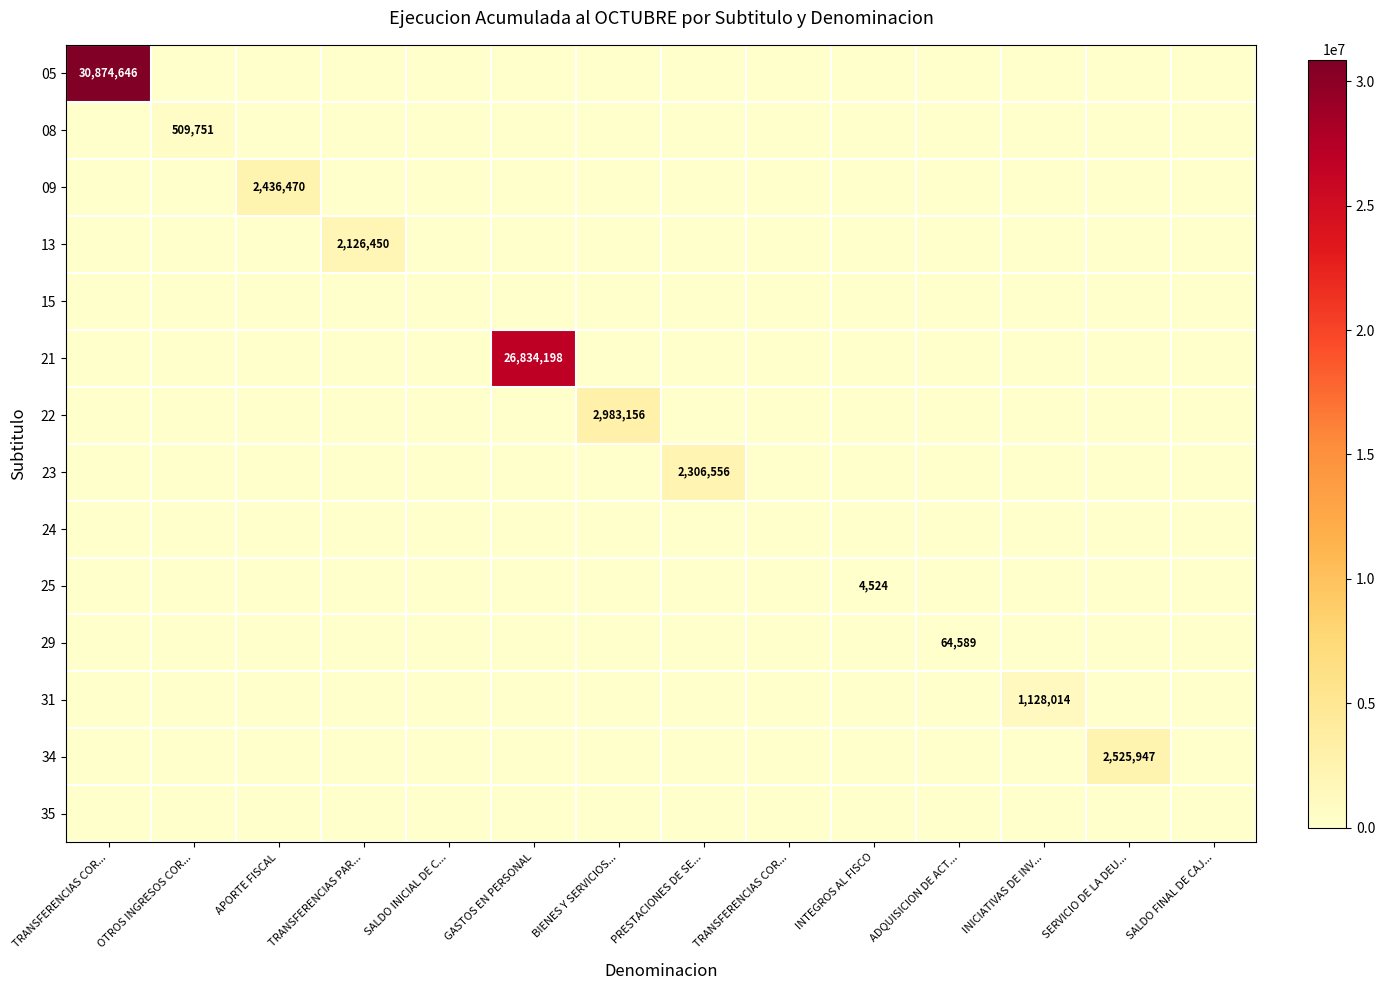

What is the average value of the 31 series?

80572